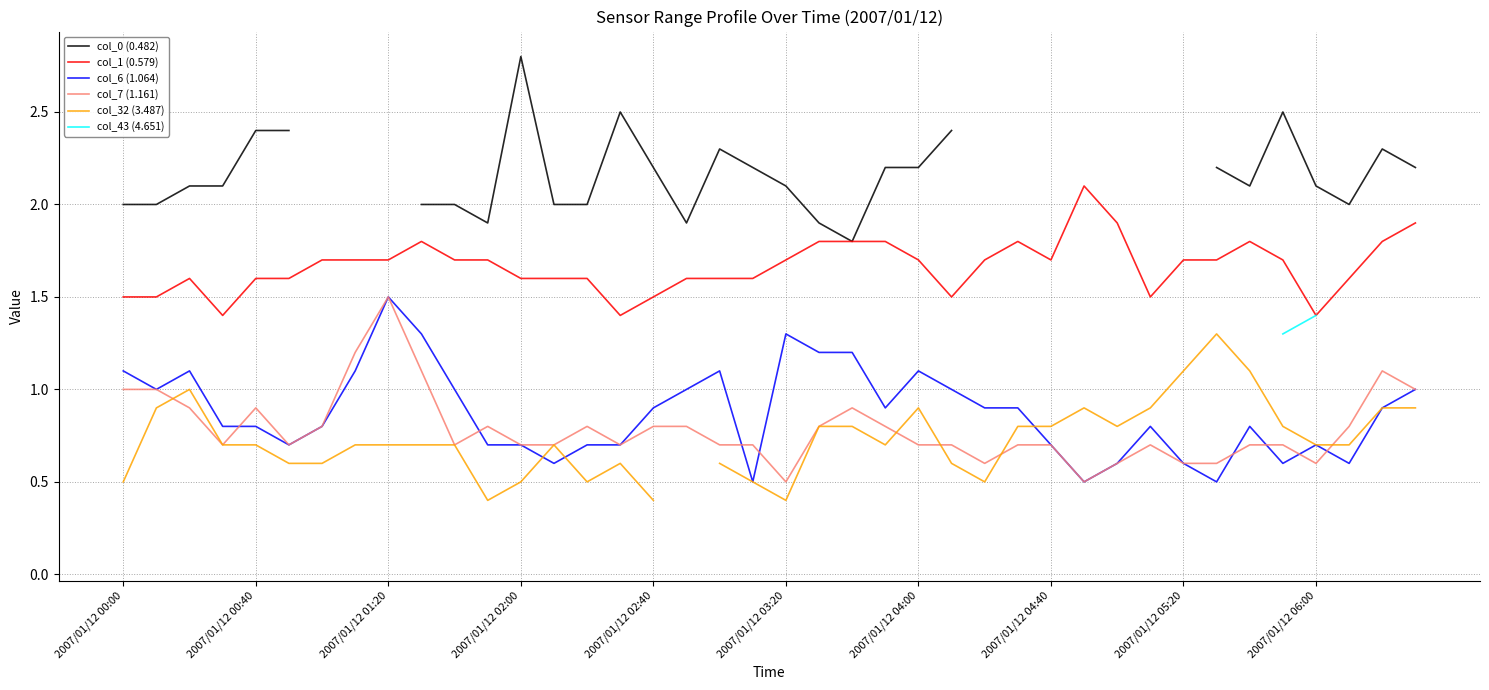

The value of col_1 (0.579) at 27 is 1.8. True or false?

True